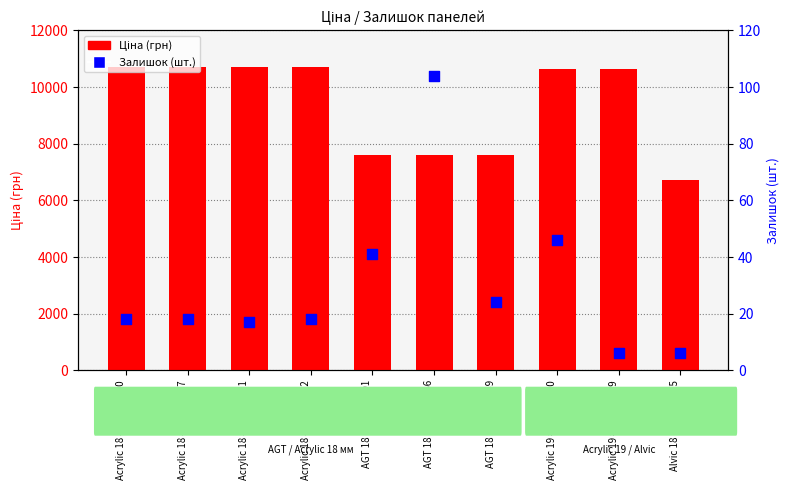

Which series has the largest total across all categories?

Ціна